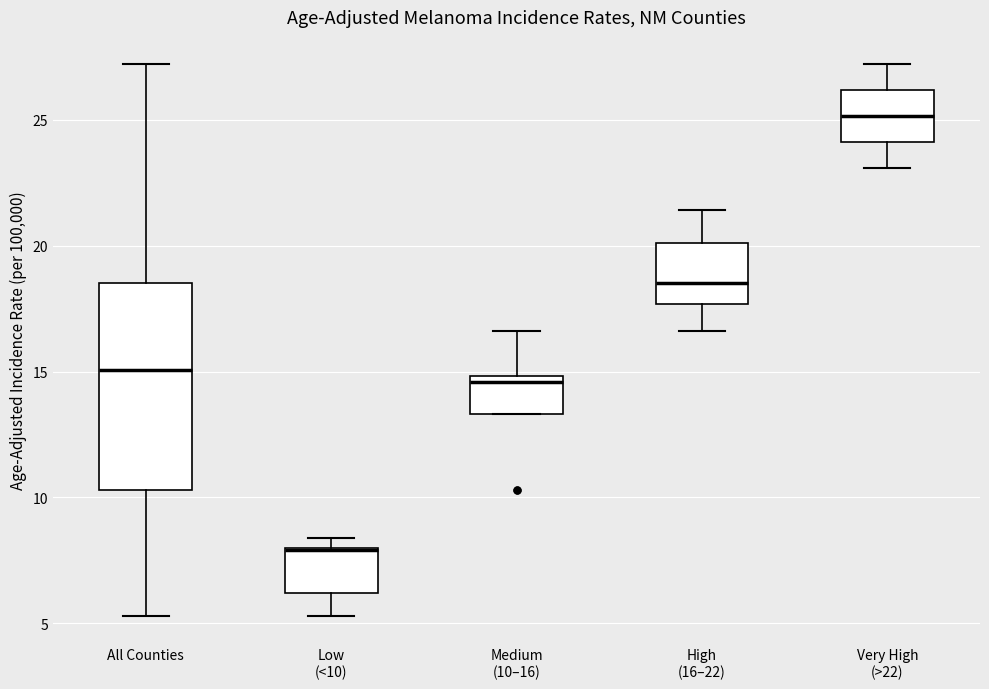

Comparing the boxes themselves (not the whiskers), which one is the tallest?

All Counties